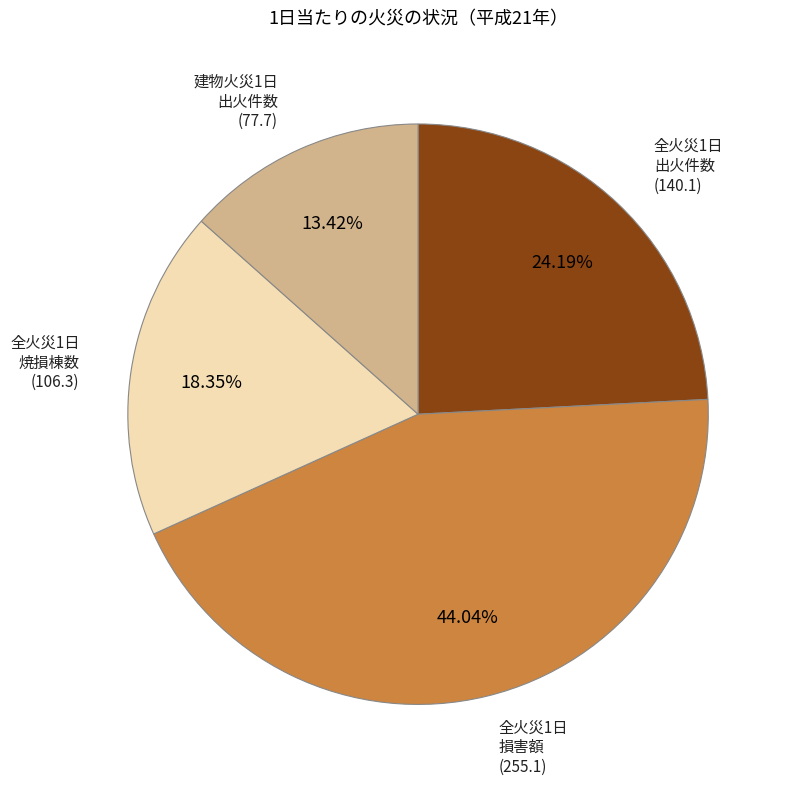

Does any single category account for the majority?

No